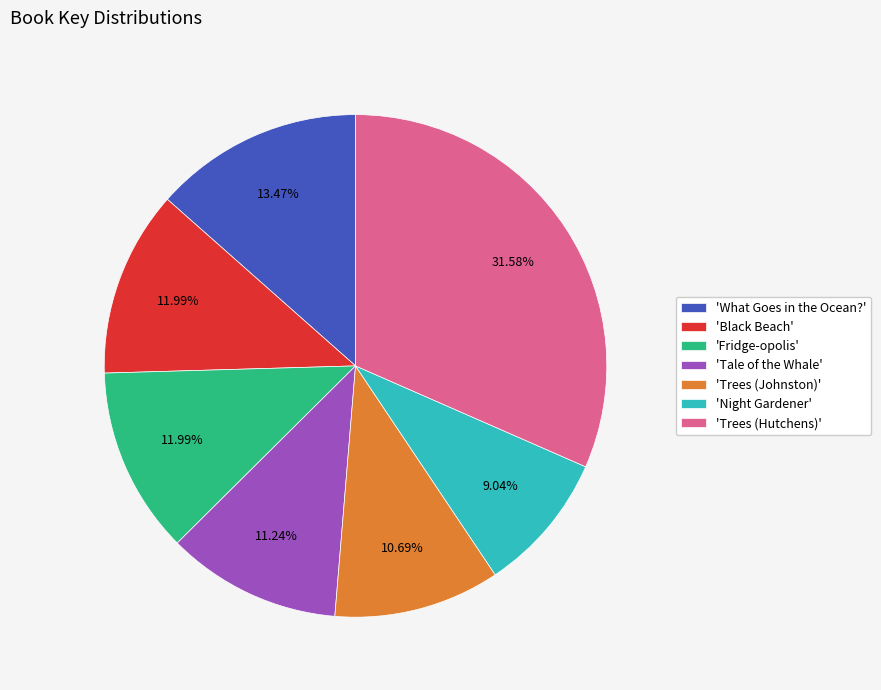

Combined, do 'What Goes in the Ocean?' and 'Fridge-opolis' account for over 50%?

No